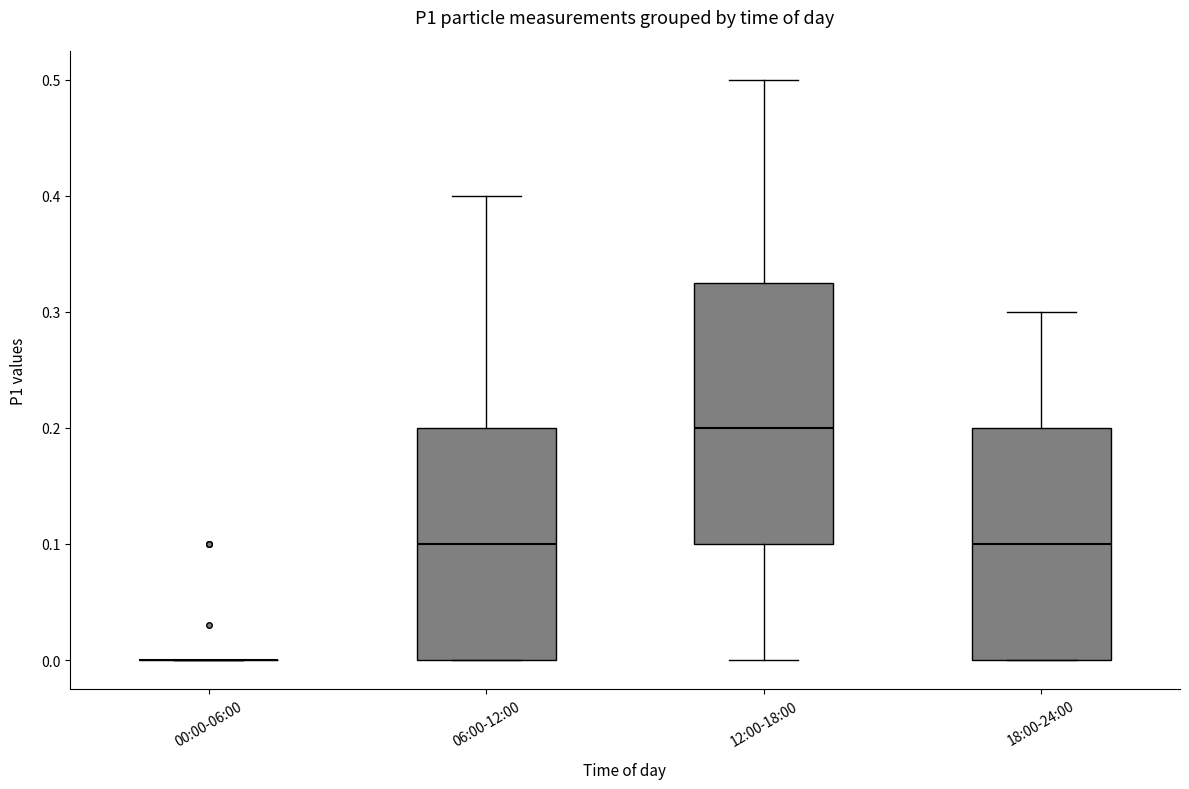

Reading left to right, read every box against the y-axis: the position of its median line, the range the box covers, and the ends of its whiskers. The values are not printed on the chart, so give them approximately, as read against the axis.

00:00-06:00: box collapsed to a line at 0.00, whiskers 0.00 to 0.00
06:00-12:00: median 0.10, box 0.00 to 0.20, whiskers 0.00 to 0.40
12:00-18:00: median 0.20, box 0.10 to 0.33, whiskers 0.00 to 0.50
18:00-24:00: median 0.10, box 0.00 to 0.20, whiskers 0.00 to 0.30